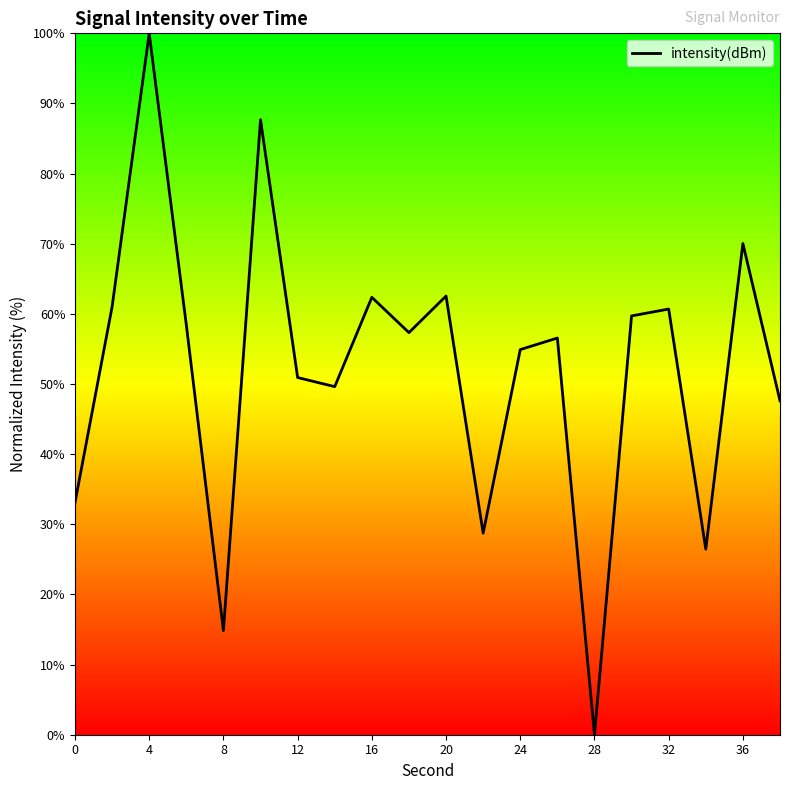

What is the difference between the maximum and minimum values?

100.0